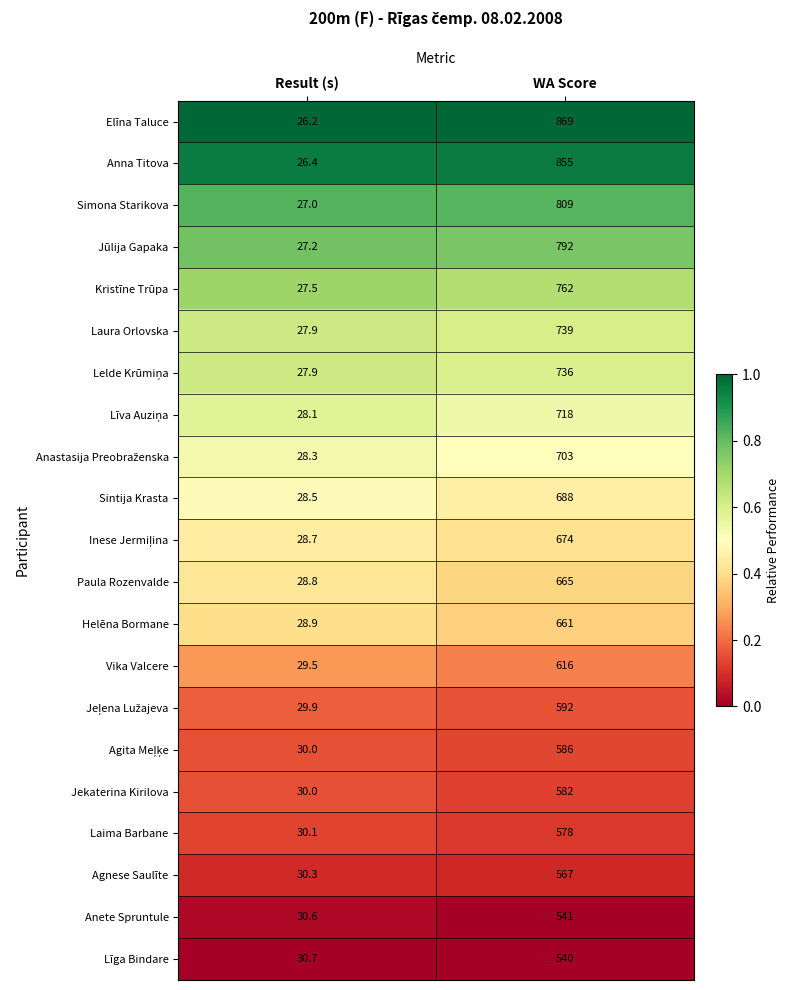

Read the Helēna Bormane value at WA Score.

661.0